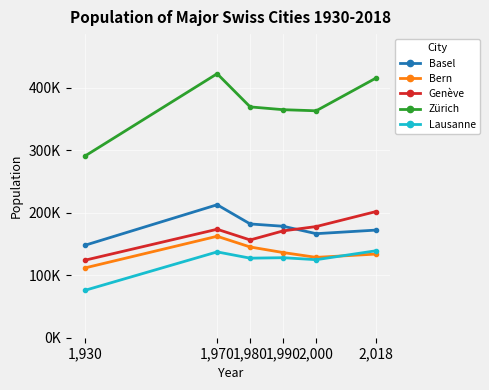

What is the total value across all series at 1,980?

980773